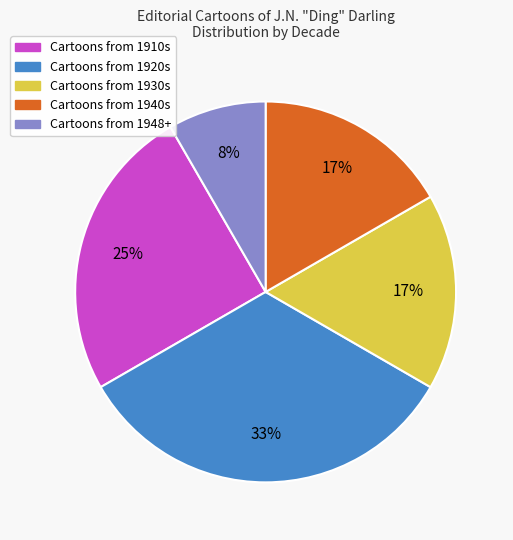

To the nearest percent, what is the difference between the largest and smallest slice percentages?

25%